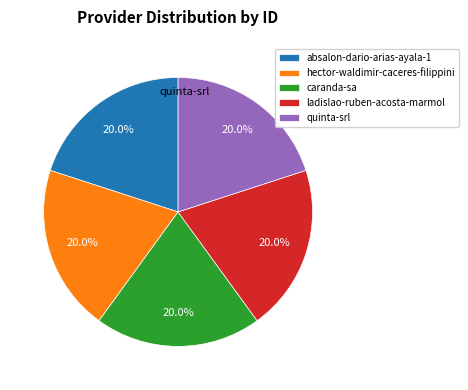

What is the ratio of the value at absalon-dario-arias-ayala-1 to the value at hector-waldimir-caceres-filippini?

1.0